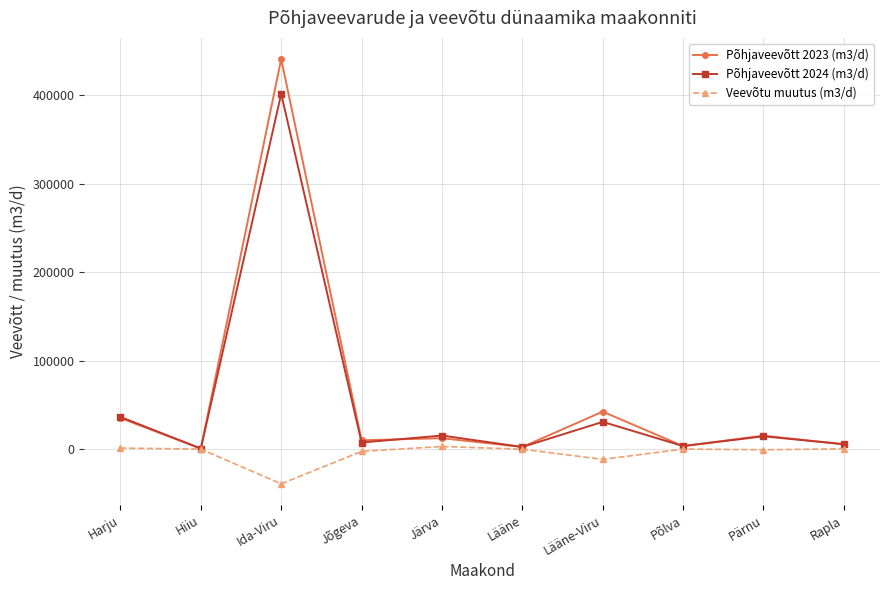

True or false: Veevõtu muutus (m3/d) has more than 0 points higher than both neighbors.

True